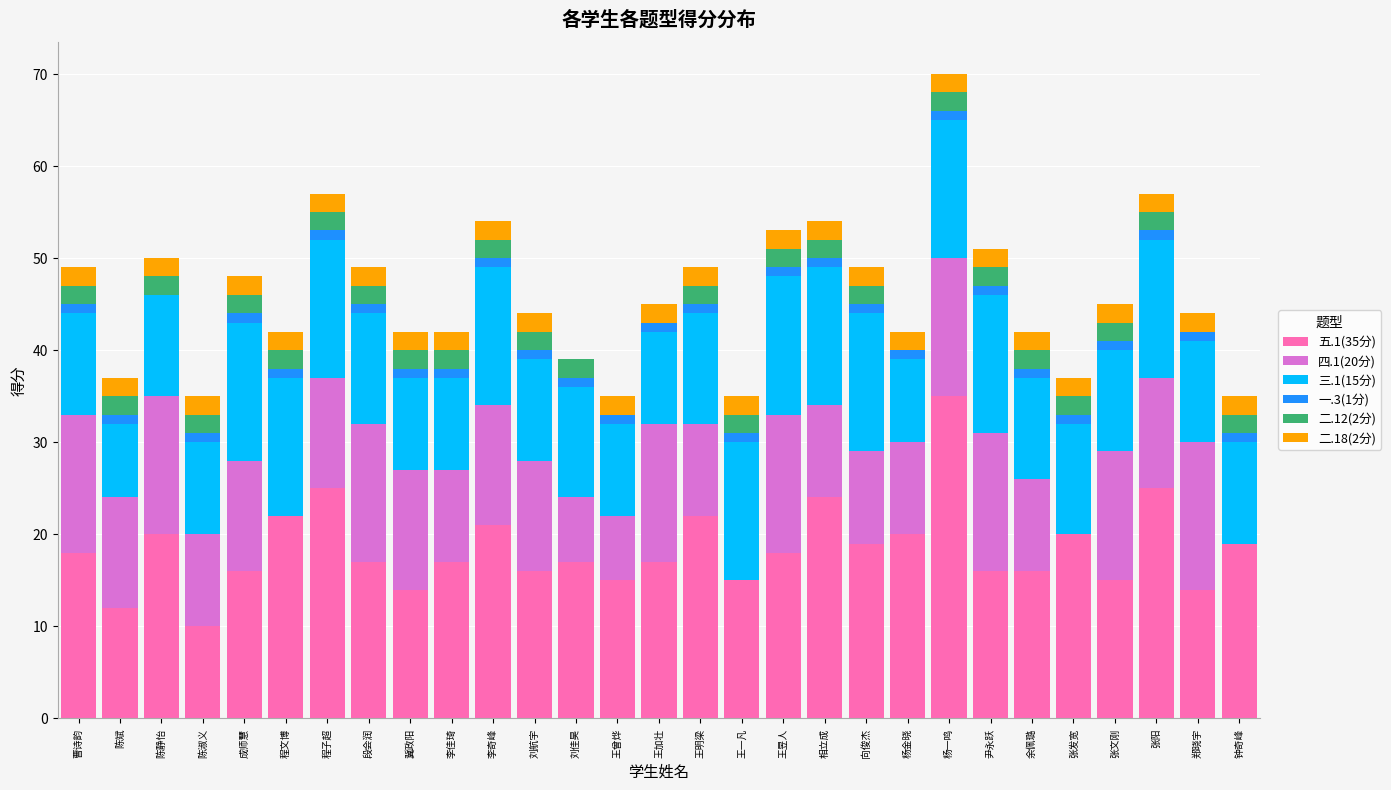

Count the number of data series in this chart.

6